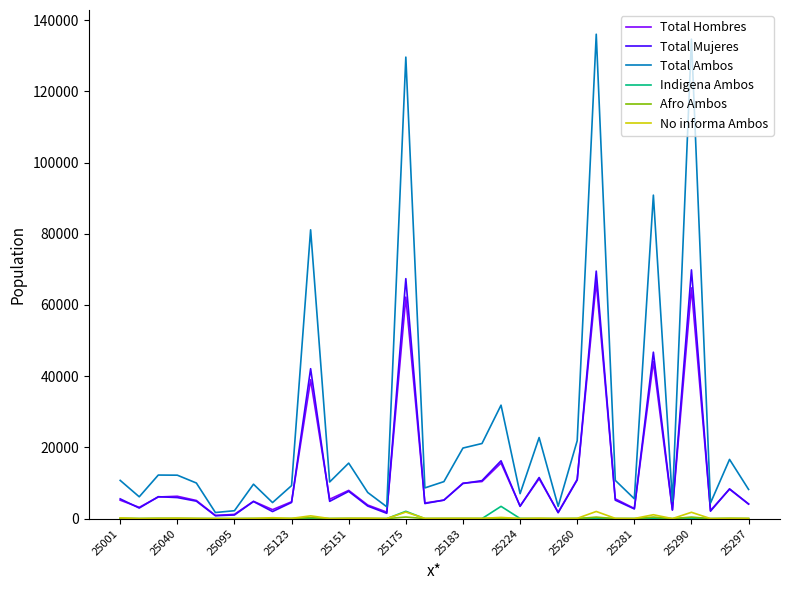

At how many categories does at least one series exceed 58220?

5